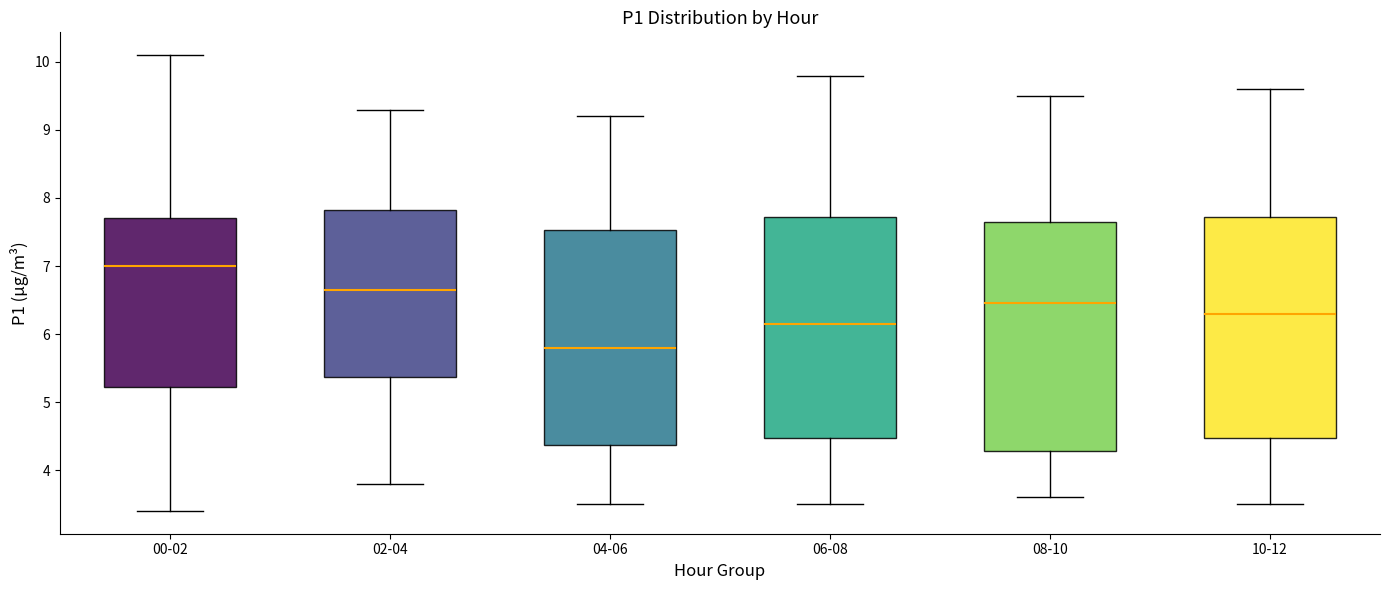

Which box is the tallest, from its lower edge to its upper edge?

08-10